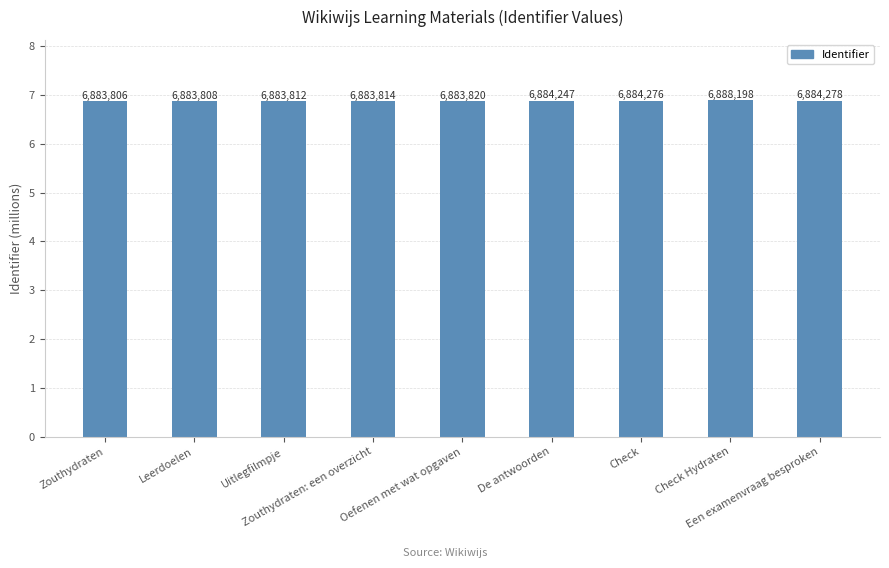

Count the number of data series in this chart.

1